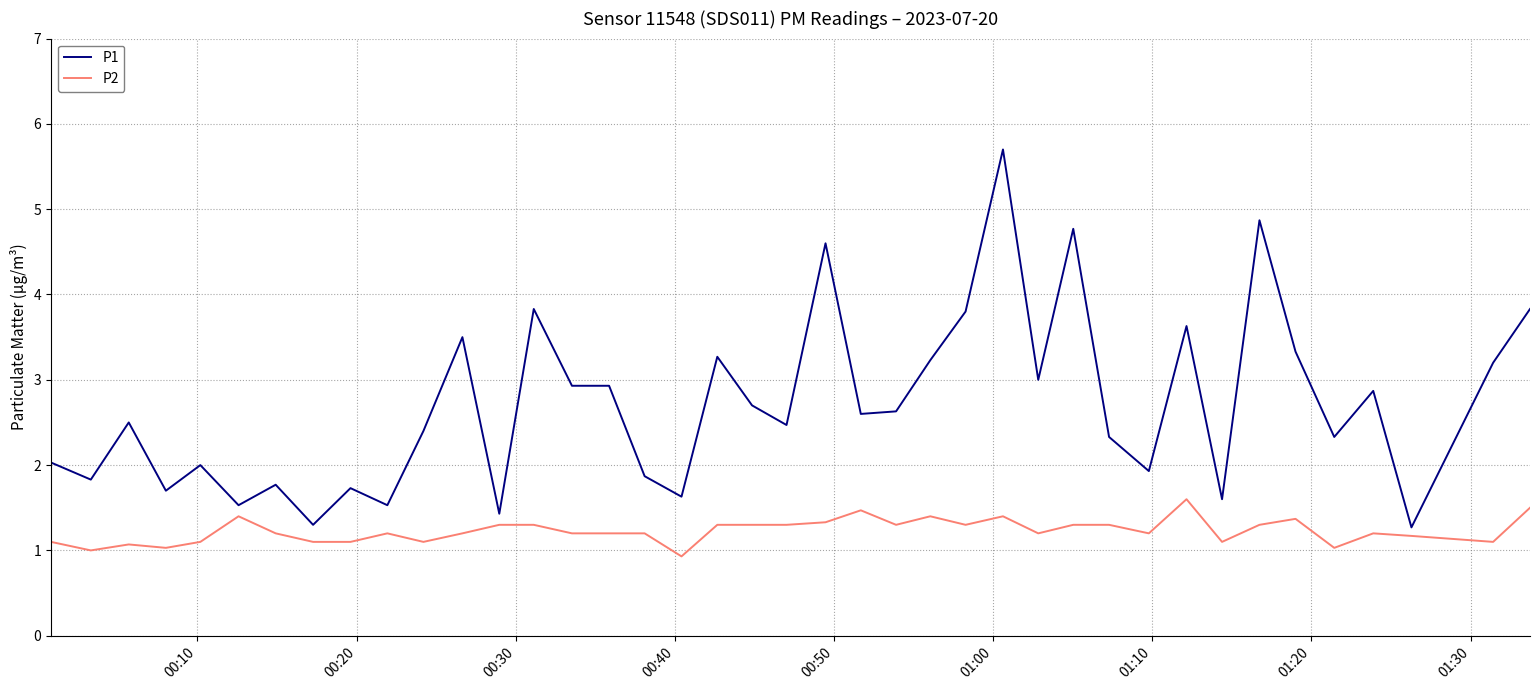

List the series in order of their overall mean, lowest first.

P2, P1